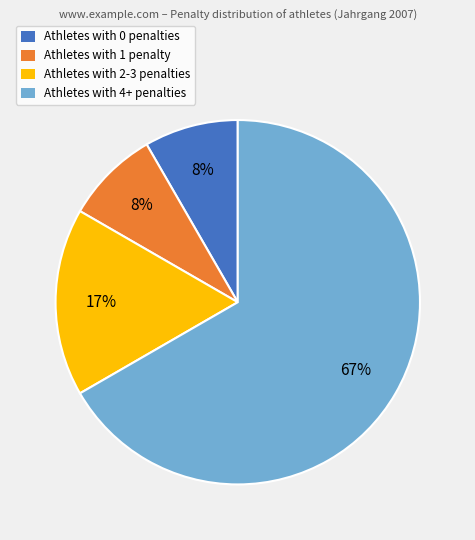

Which slice is the largest?

Athletes with 4+ penalties